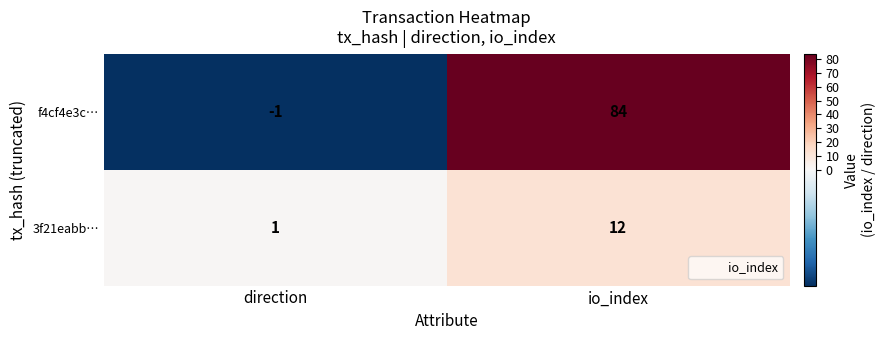

Is the value of f4cf4e3c… at io_index greater than the value of 3f21eabb… at direction?

Yes